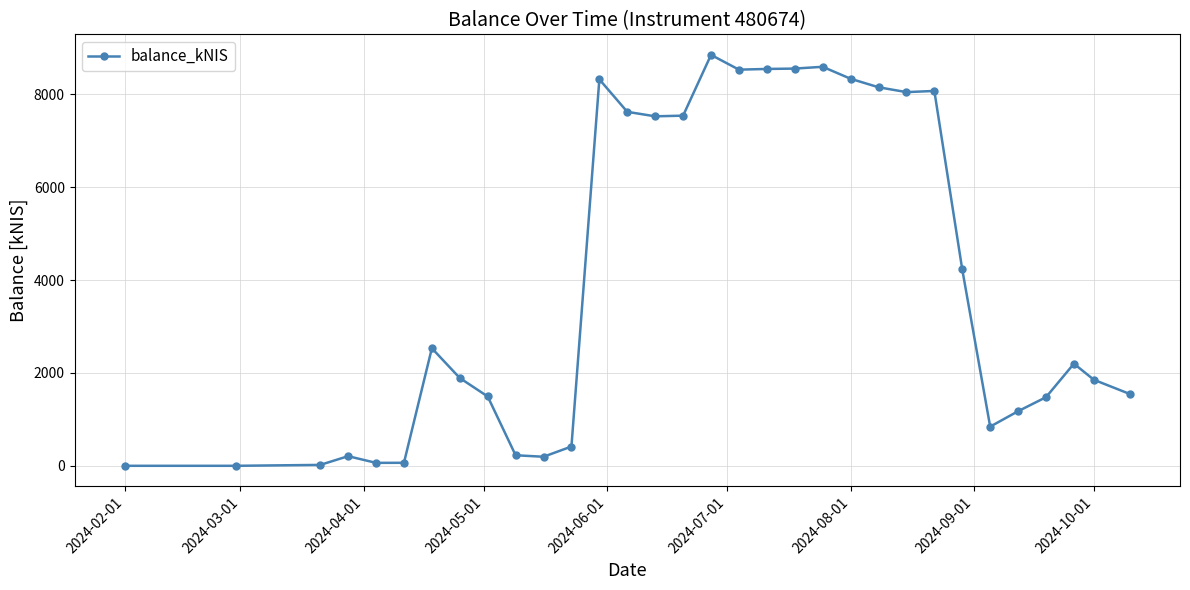

True or false: there are more than 1 points higher than both neighbors.

True